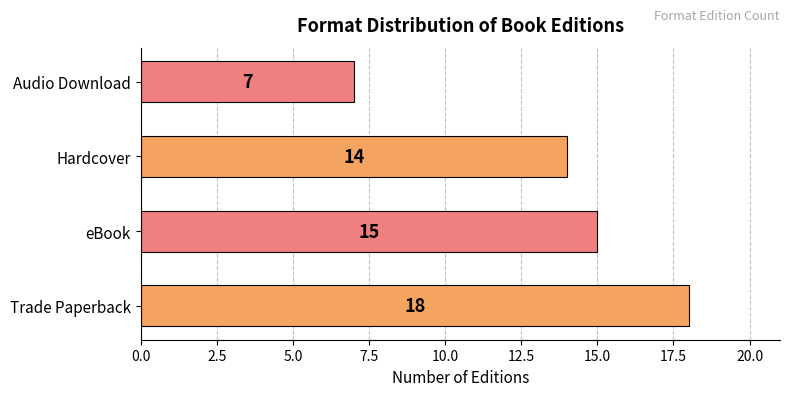

At which category does the chart reach its minimum across all series?

Audio Download